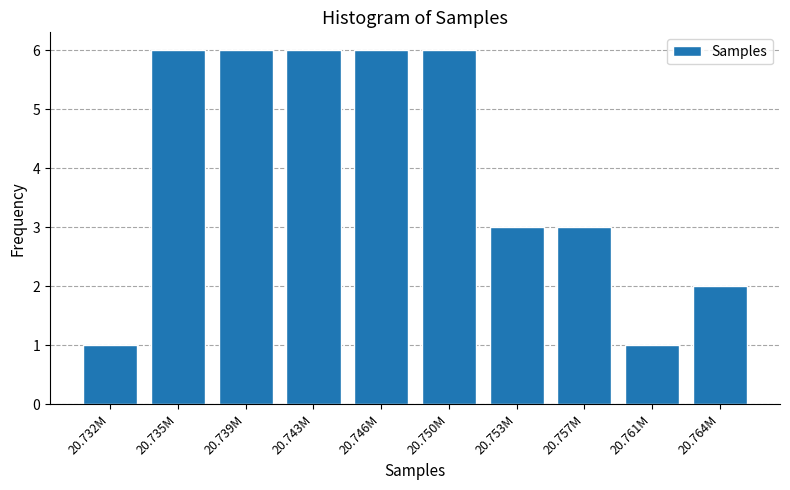

Reading left to right, what are all the values shown in this chart?

20.732M=1	20.735M=6	20.739M=6	20.743M=6	20.746M=6	20.750M=6	20.753M=3	20.757M=3	20.761M=1	20.764M=2